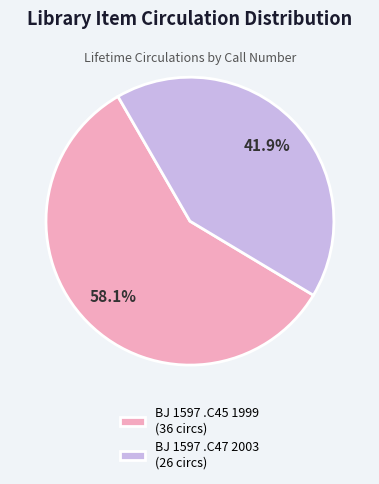

True or false: BJ 1597 .C47 2003 accounts for 32% of the total.

False